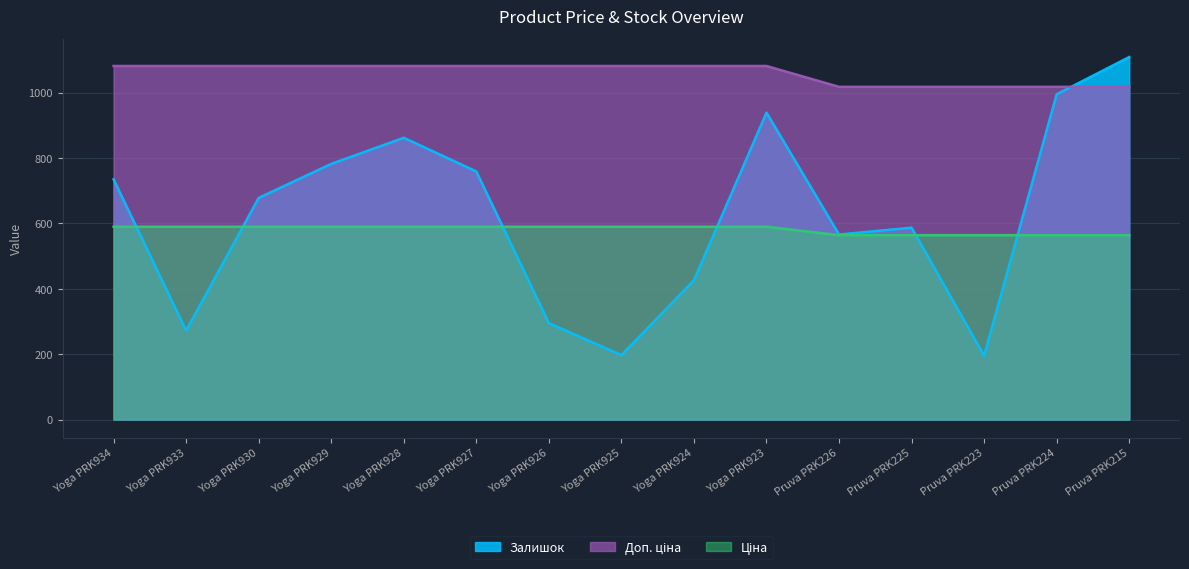

Which series has the largest total across all categories?

Ціна